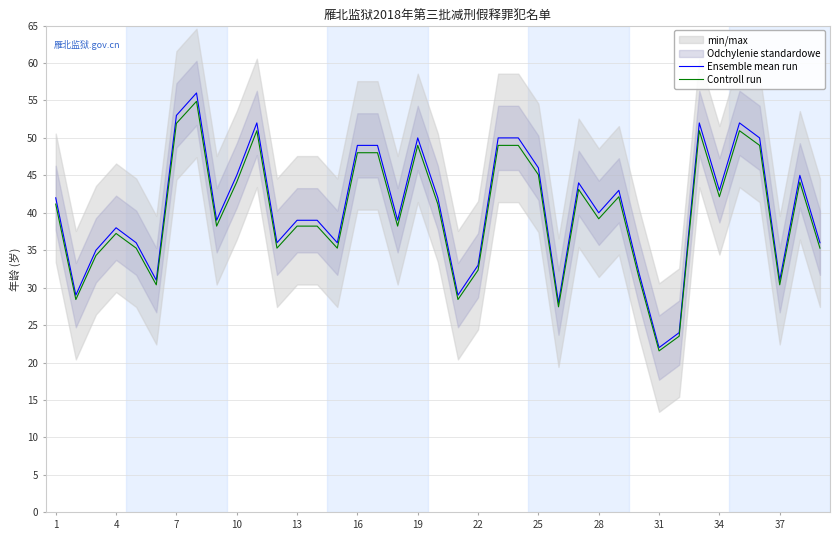

At how many categories does at least one series exceed 43?

15